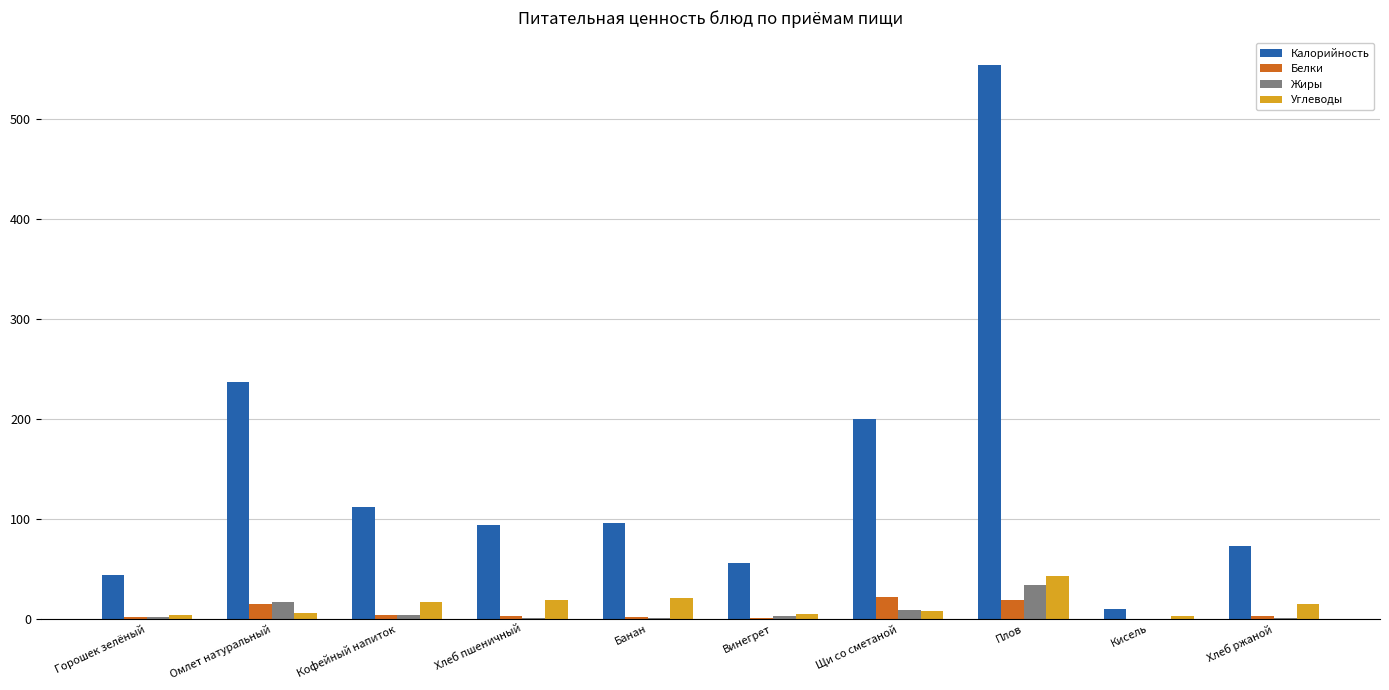

At which label does Углеводы first exceed 14?

Кофейный напиток